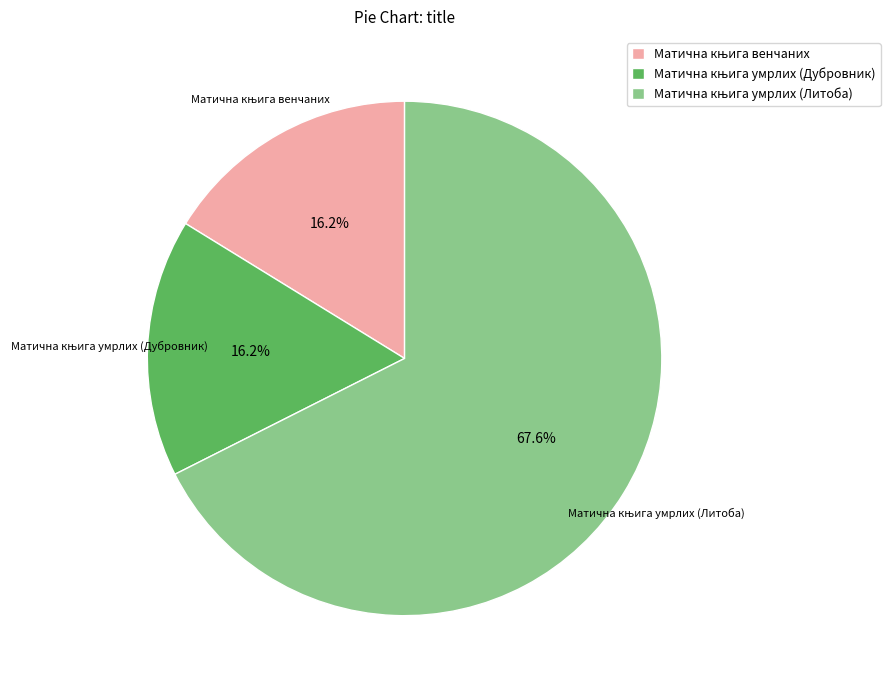

Is there any slice that represents more than half of the pie?

Yes